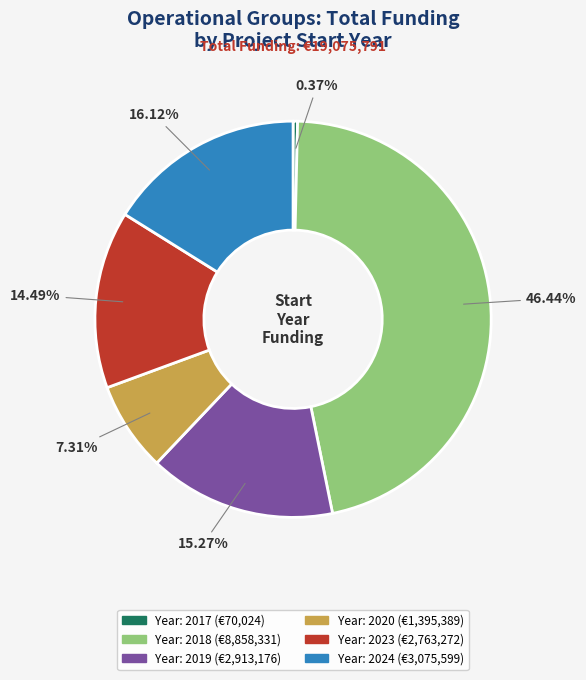

How many segments does this pie chart have?

6